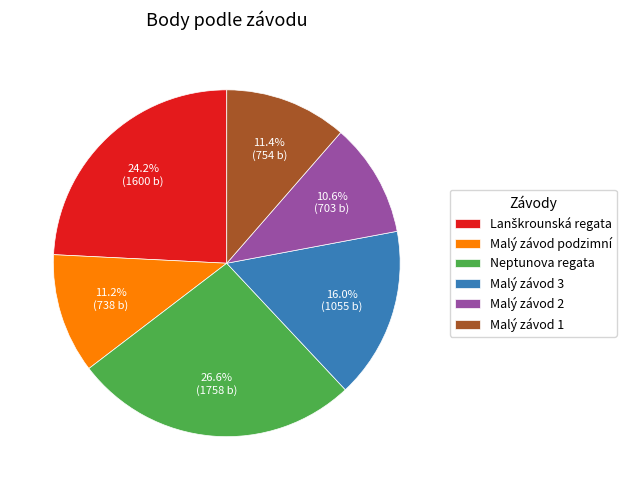

Between Malý závod 3 and Malý závod 1, which is larger?

Malý závod 3